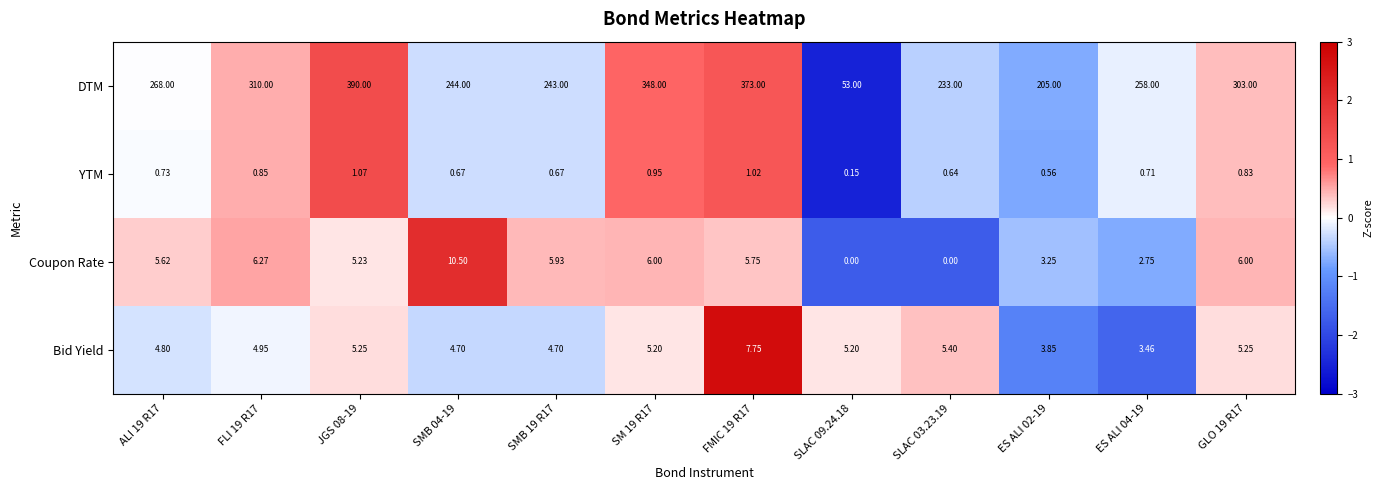

How many positive values does the Coupon Rate series have?

10